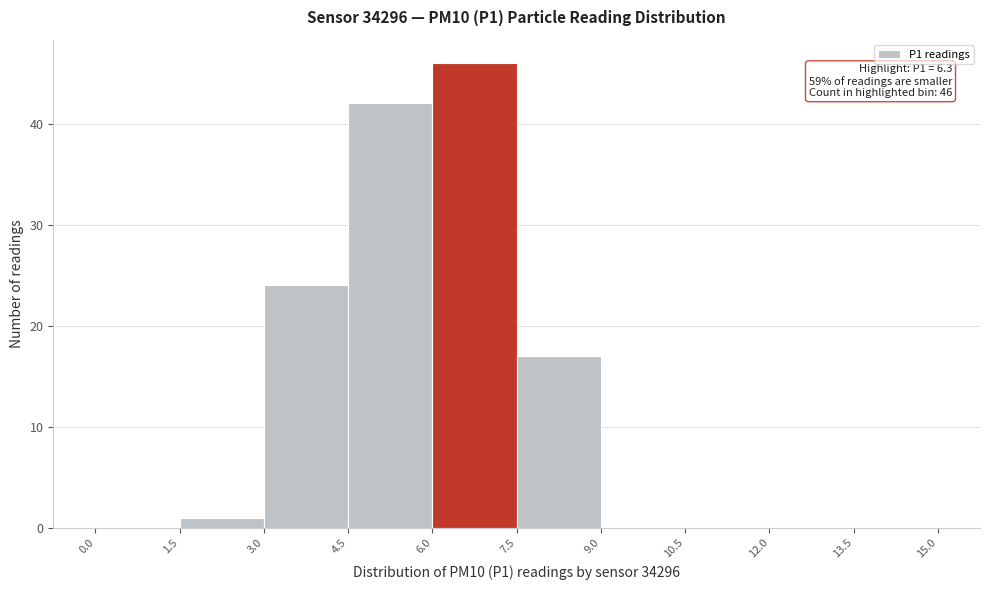

Which range on the x-axis has the tallest bar?

6.0 to 7.5